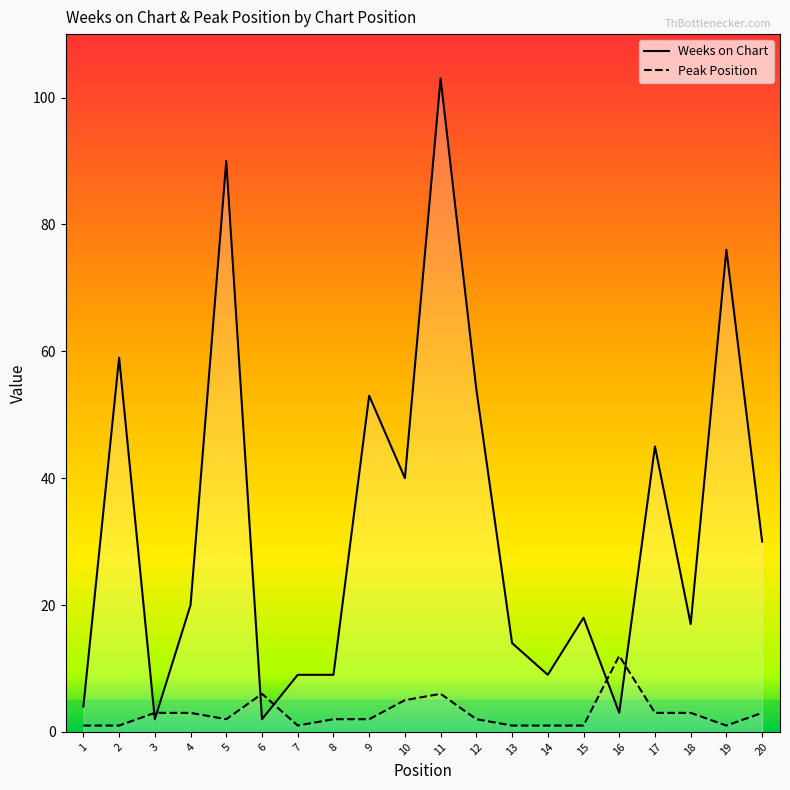

At how many categories does at least one series exceed 89?

2